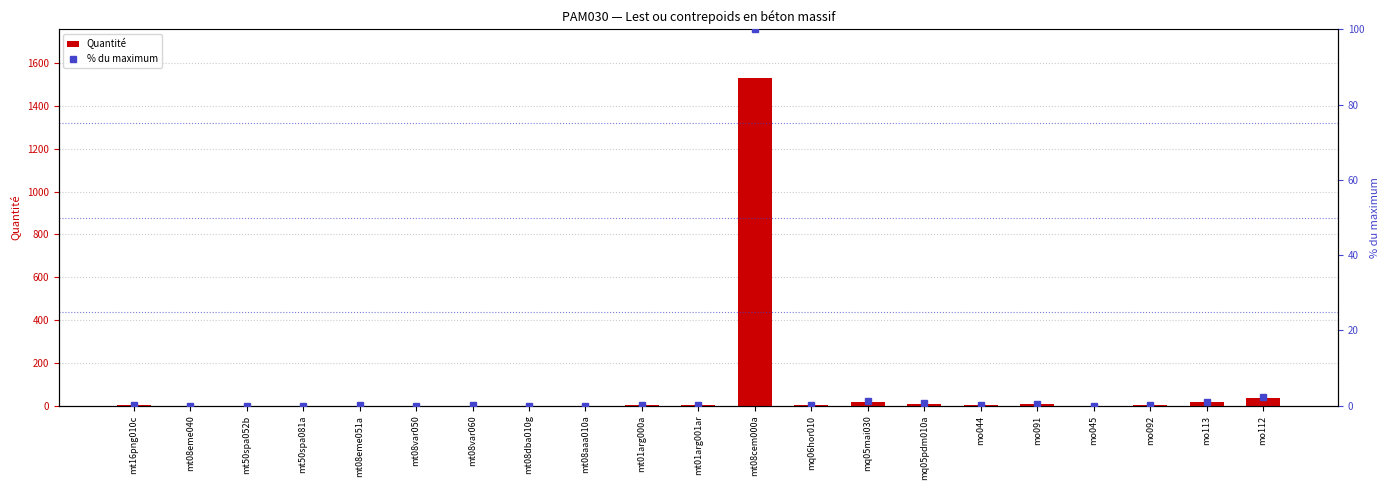

Rank the categories by Quantité value from lowest to highest.

mt08eme040, mt50spa081a, mt50spa052b, mo045, mt08dba010g, mt08var050, mt08aaa010a, mt08eme051a, mt08var060, mo092, mt01arg000a, mt16png010c, mq06hor010, mt01arg001ar, mo044, mo091, mq05pdm010a, mo113, mq05mai030, mo112, mt08cem000a